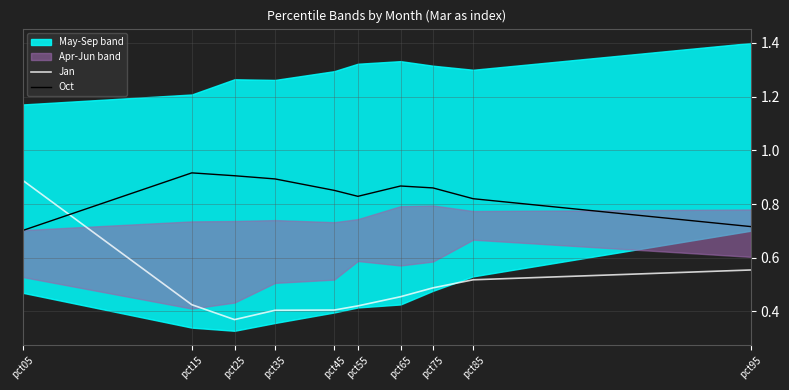

How many times do Oct and Jan cross each other?

1